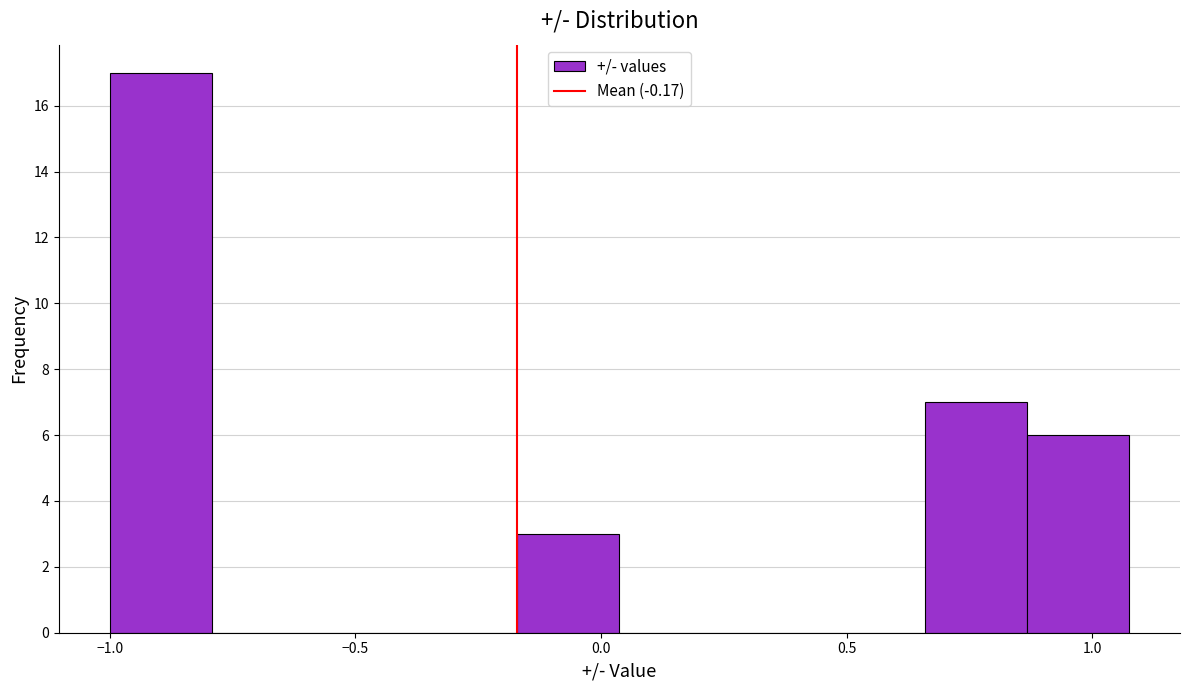

Reading left to right, transcribe this chart: for each bar, give the range it covers on the x-axis and its height. Neither the bar edges nor the heights are printed on the chart, so give them approximately, as read against the axes.

-1.00 to -0.80: 17
-0.80 to -0.60: 0
-0.60 to -0.40: 0
-0.40 to -0.15: 0
-0.15 to 0.05: 3
0.05 to 0.25: 0
0.25 to 0.45: 0
0.45 to 0.65: 0
0.65 to 0.85: 7
0.85 to 1.10: 6